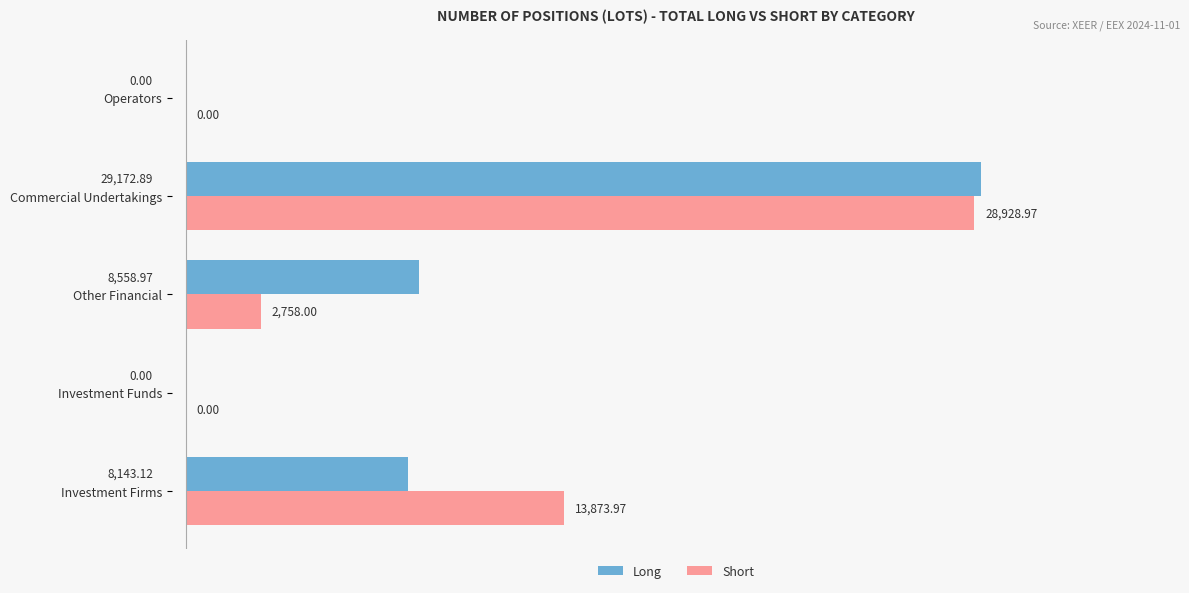

Between Other Financial and Operators, which series saw the biggest shift?

Long